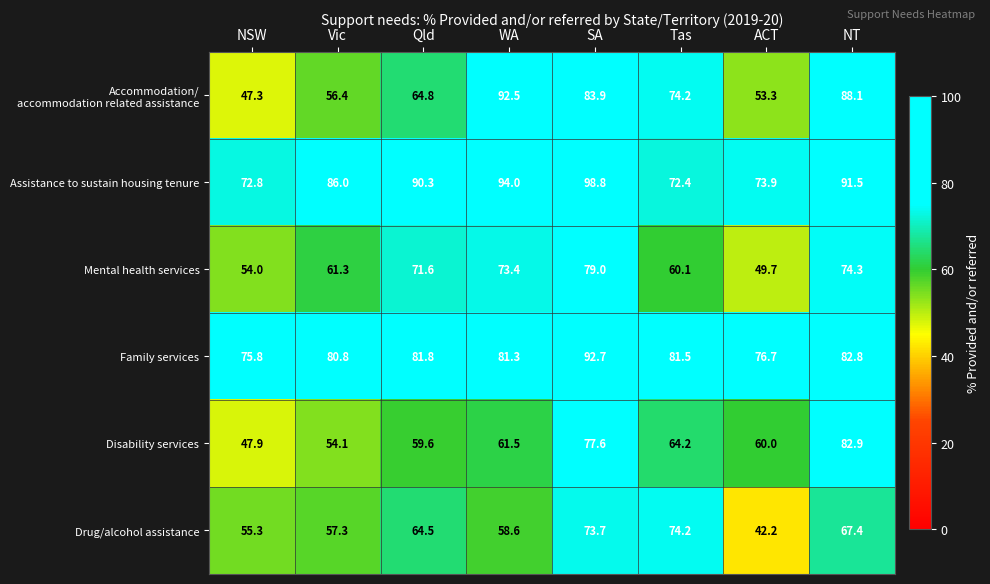

True or false: Mental health services has a value of 21.6 at NSW.

False